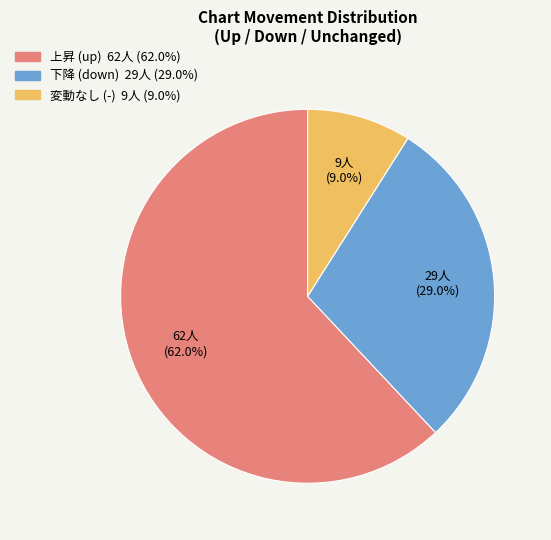

To the nearest percent, what is the difference between the largest and smallest slice percentages?

53%